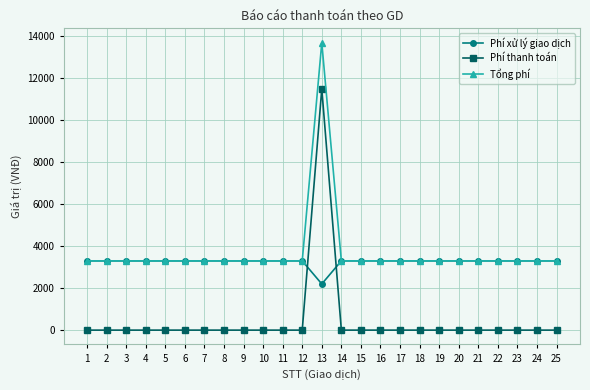

What are all the series names shown in the legend?

Phí xử lý giao dịch, Phí thanh toán, Tổng phí